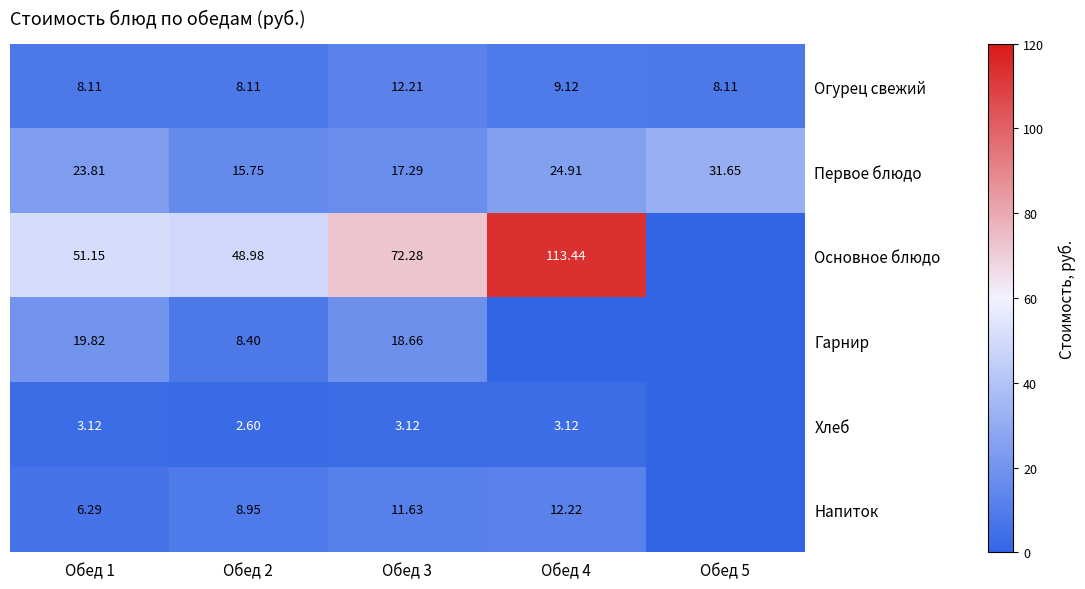

Is the value of Хлеб at Обед 3 greater than the value of Напиток at Обед 2?

No